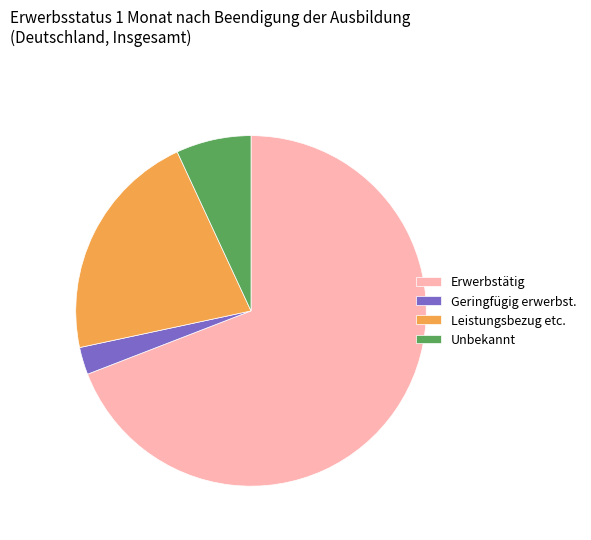

How many segments does this pie chart have?

4